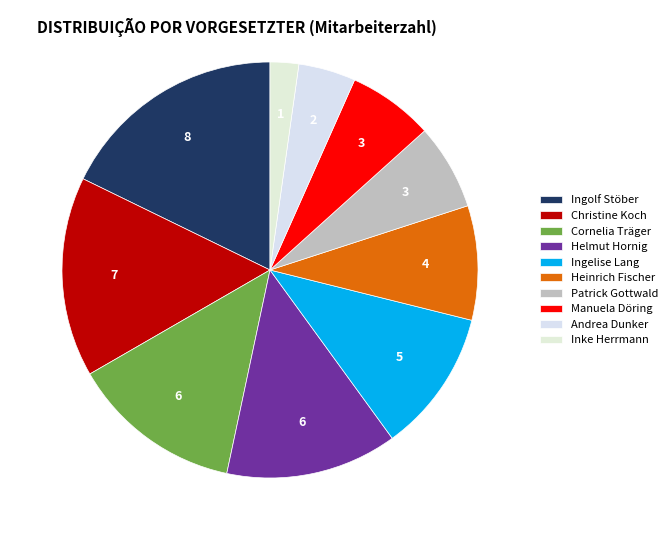

Is there any slice that represents more than half of the pie?

No